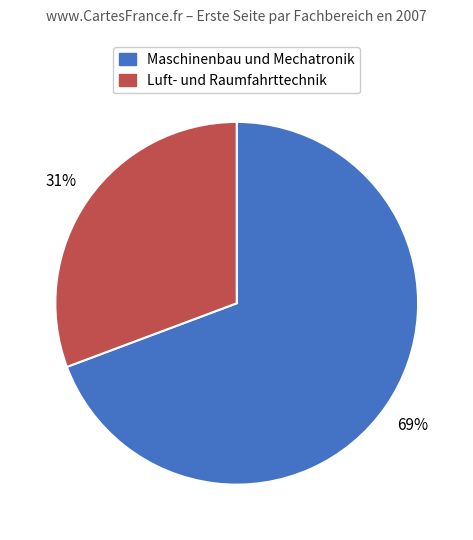

Is there a majority slice in this chart?

Yes